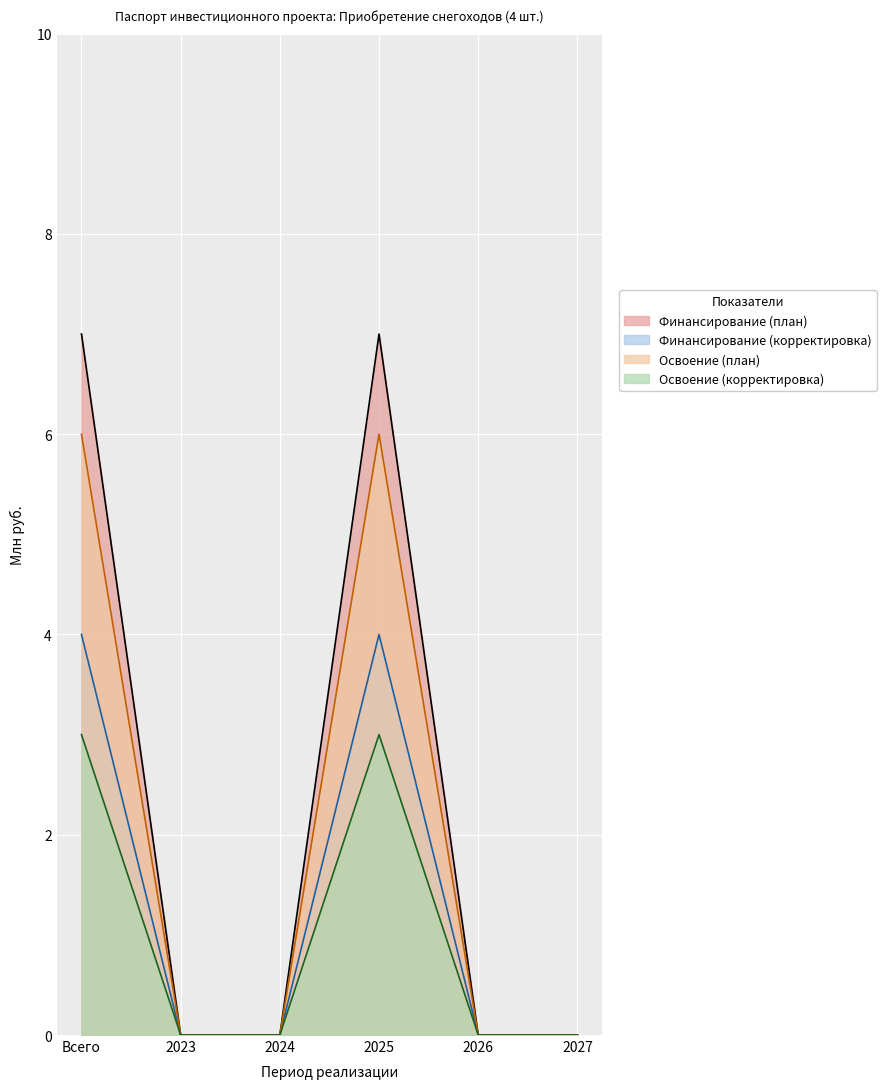

What are all the series names shown in the legend?

Финансирование (план), Финансирование (корректировка), Освоение (план), Освоение (корректировка)